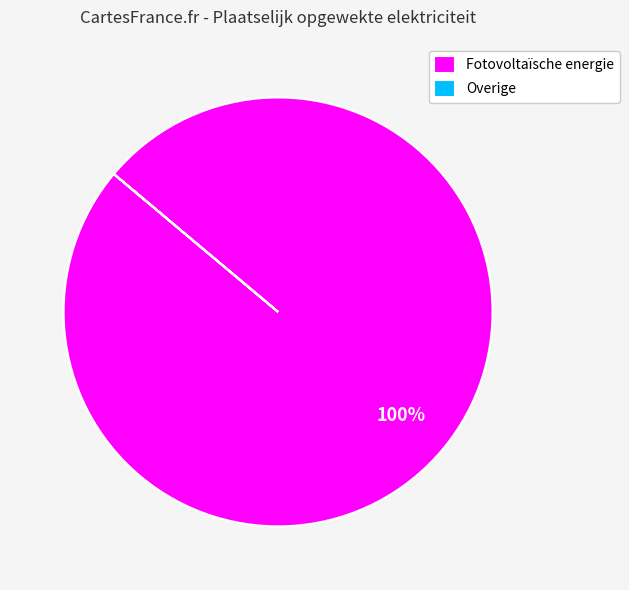

To the nearest percent, what is the difference between the largest and smallest slice percentages?

100%